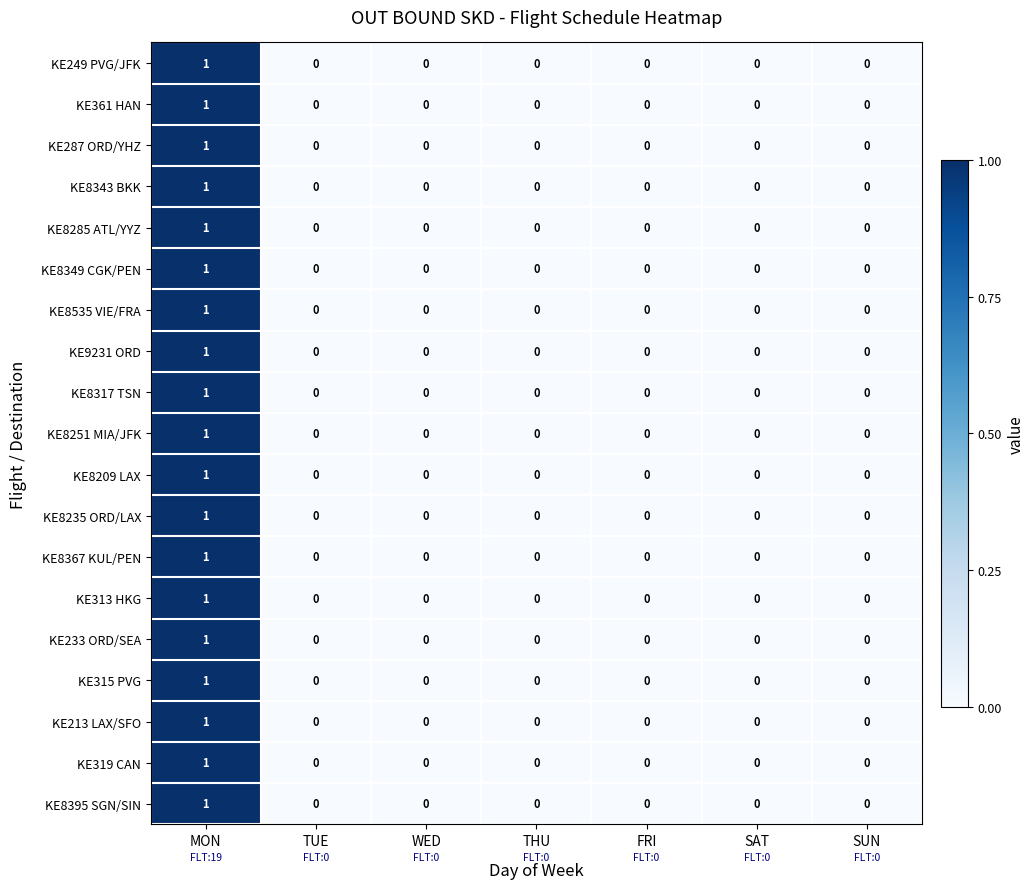

At which category is the sum across all series the highest?

MON